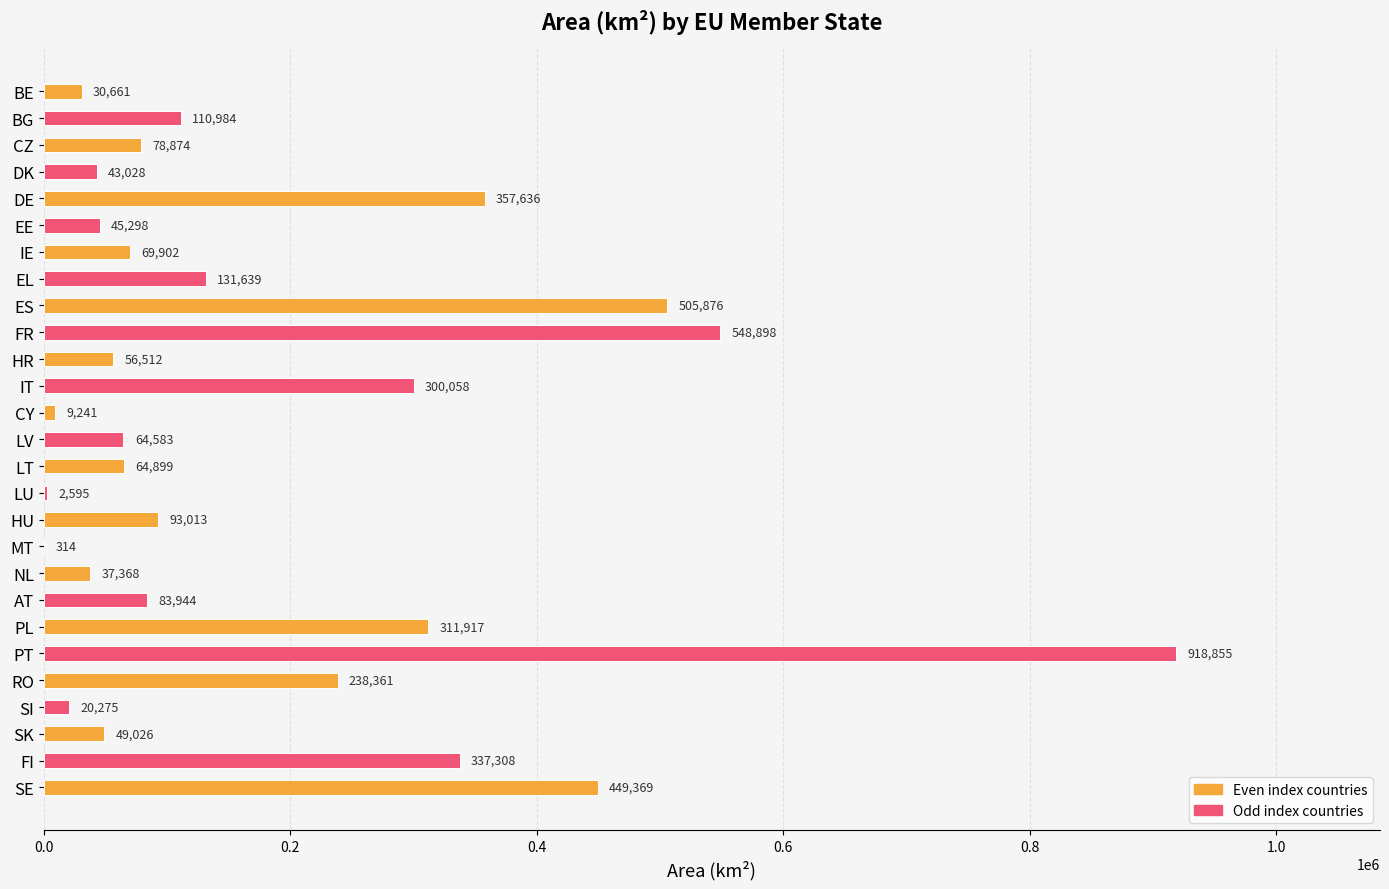

At which label is the value closest to 459584?

SE